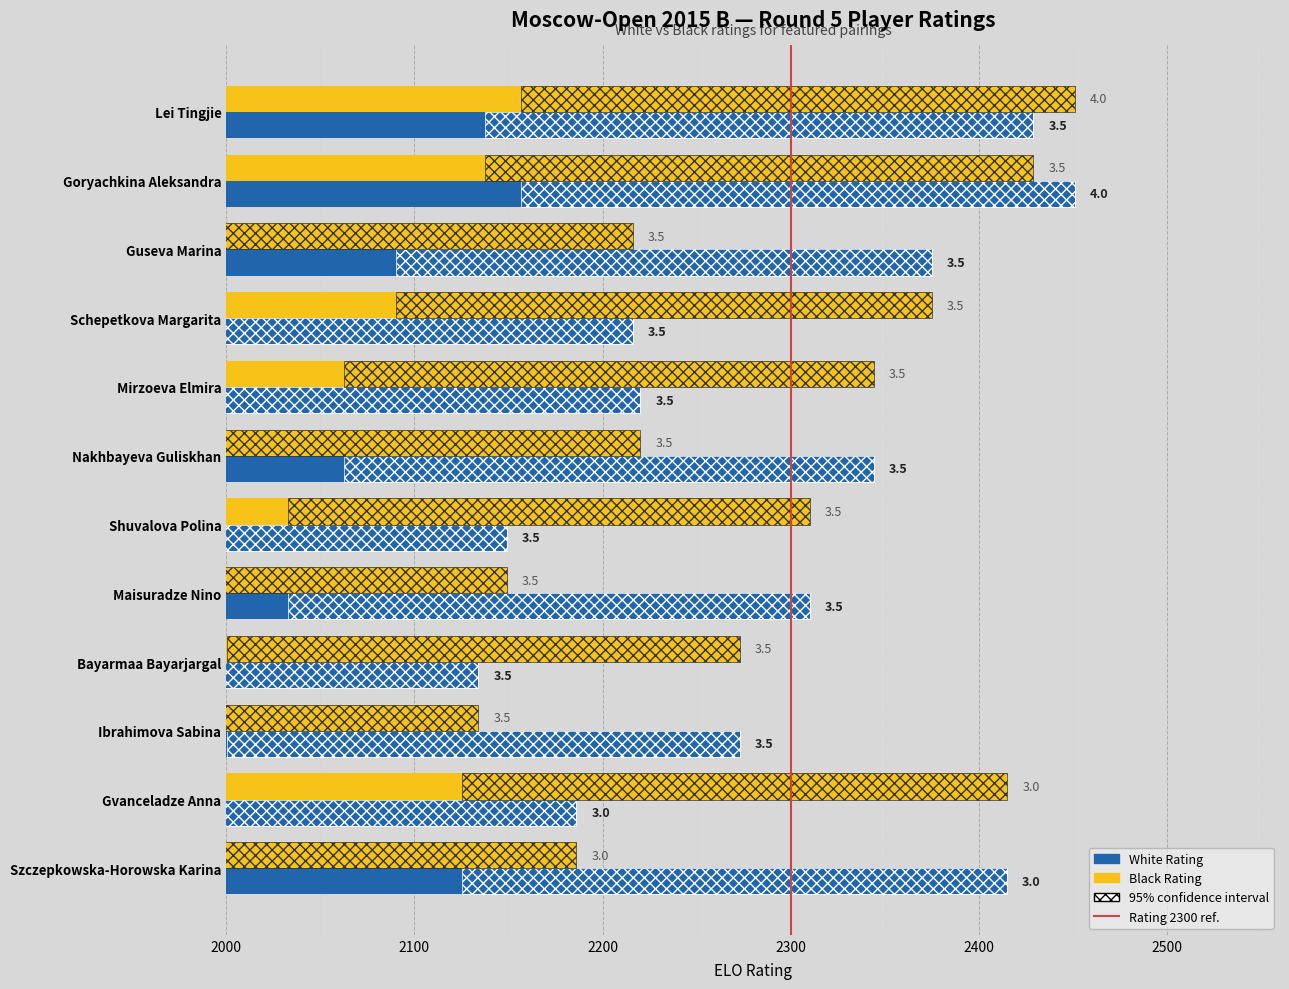

Is it true that Black Rating equals 2375 at Schepetkova Margarita?

True